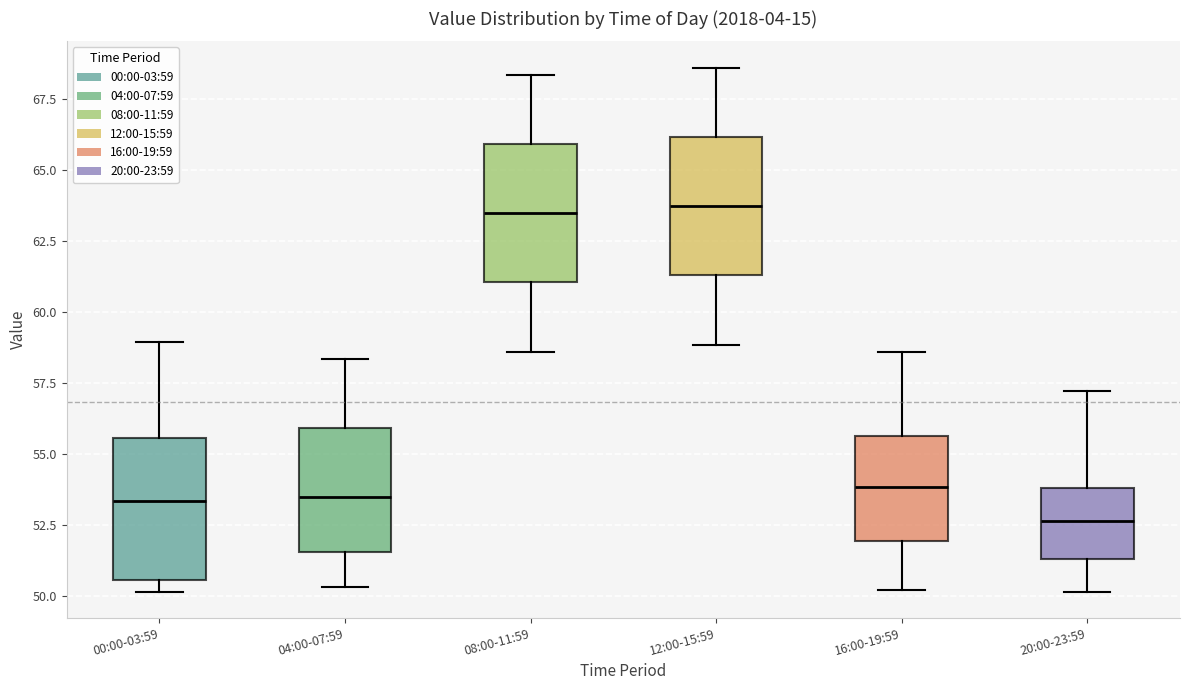

Where is the lower edge of the box for 04:00-07:59 on the y-axis? The values are not printed on the chart, so give them approximately, as read against the axis.

51.5